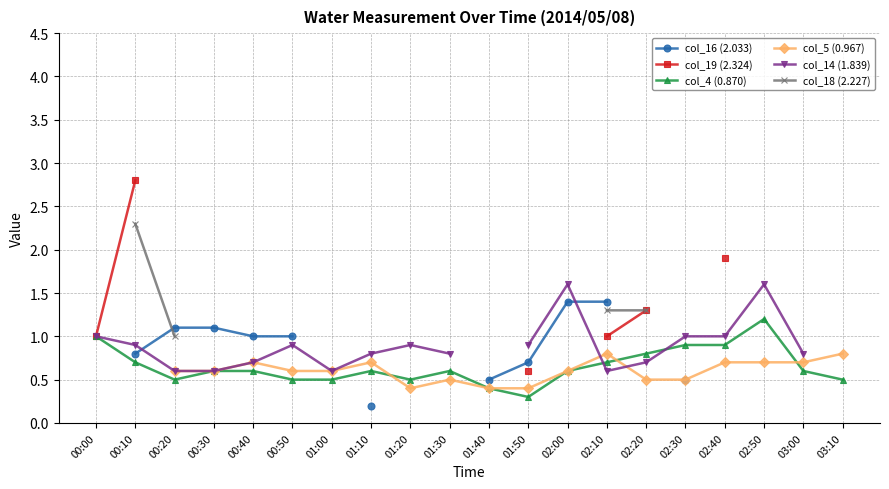

What is the difference between the col_14 (1.839) values at 02:50 and 01:30?

0.8